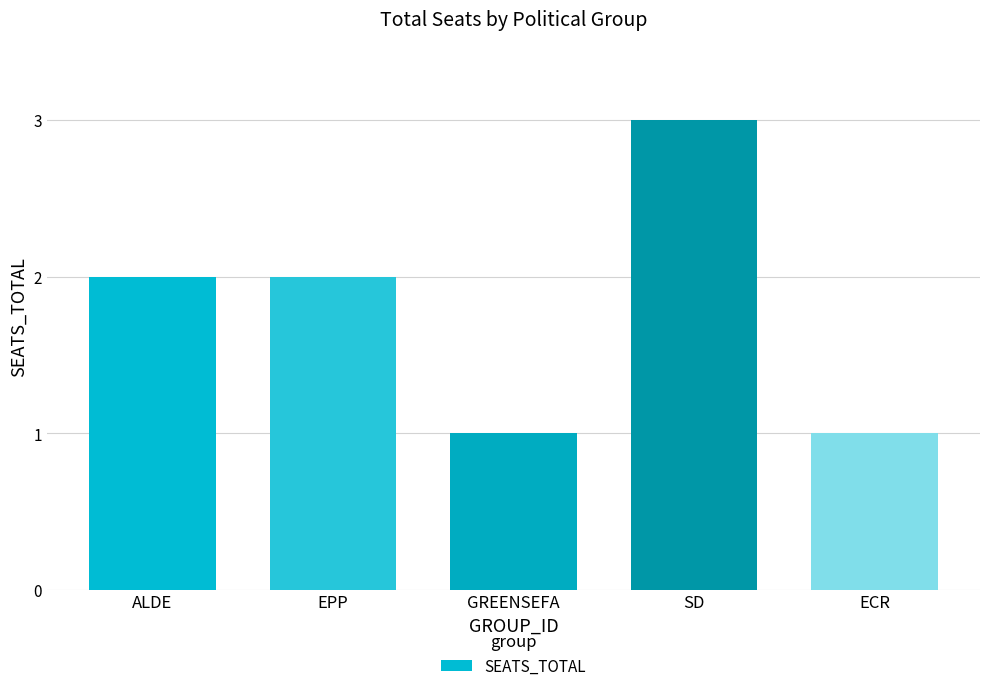

Are the bars grouped side by side (vs. stacked)?

No